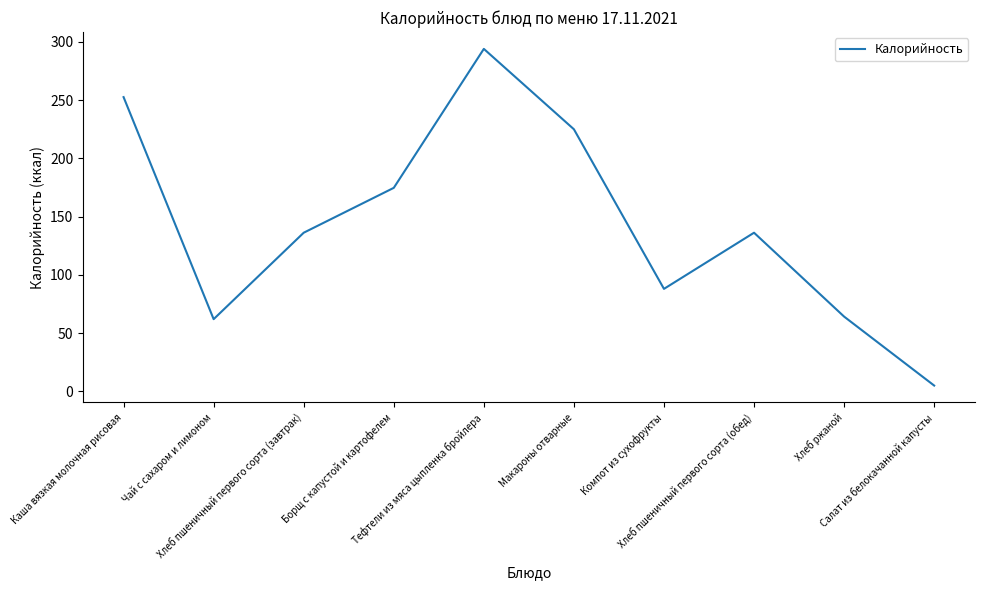

What is the greatest value displayed?

294.0